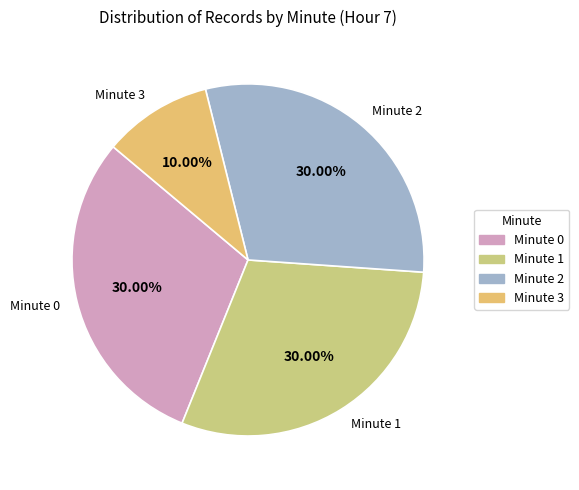

Does any single category account for the majority?

No